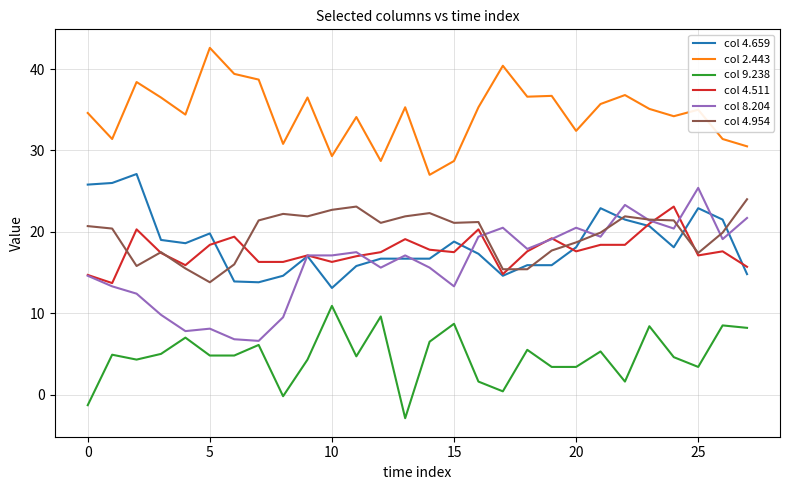

Which series ends up on top after the final intersection of col 4.659 and col 4.511?

col 4.511